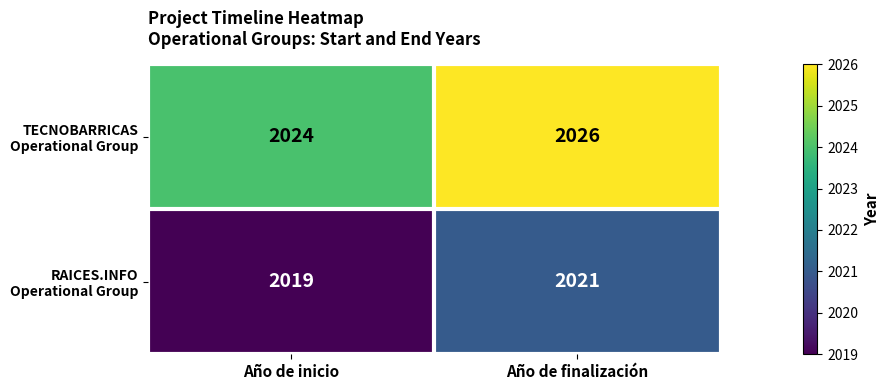

At which category is the sum across all series the highest?

Año de finalización